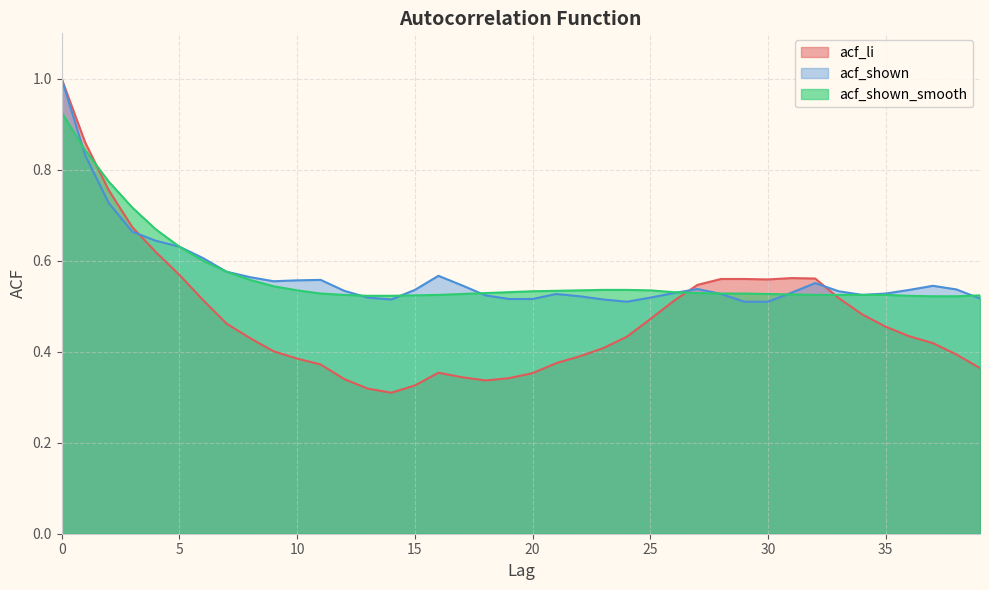

Reading left to right, list all the values displayed in this chart.

acf_li: 0=1.0	1=0.9	2=0.8	3=0.7	4=0.6	5=0.6	6=0.5	7=0.5	8=0.4	9=0.4	10=0.4	11=0.4	12=0.3	13=0.3	14=0.3	15=0.3	16=0.4	17=0.3	18=0.3	19=0.3	20=0.4	21=0.4	22=0.4	23=0.4	24=0.4	25=0.5	26=0.5	27=0.5	28=0.6	29=0.6	30=0.6	31=0.6	32=0.6	33=0.5	34=0.5	35=0.5	36=0.4	37=0.4	38=0.4	39=0.4
acf_shown: 0=1.0	1=0.8	2=0.7	3=0.7	4=0.6	5=0.6	6=0.6	7=0.6	8=0.6	9=0.6	10=0.6	11=0.6	12=0.5	13=0.5	14=0.5	15=0.5	16=0.6	17=0.5	18=0.5	19=0.5	20=0.5	21=0.5	22=0.5	23=0.5	24=0.5	25=0.5	26=0.5	27=0.5	28=0.5	29=0.5	30=0.5	31=0.5	32=0.6	33=0.5	34=0.5	35=0.5	36=0.5	37=0.5	38=0.5	39=0.5
acf_shown_smooth: 0=0.9	1=0.8	2=0.8	3=0.7	4=0.7	5=0.6	6=0.6	7=0.6	8=0.6	9=0.5	10=0.5	11=0.5	12=0.5	13=0.5	14=0.5	15=0.5	16=0.5	17=0.5	18=0.5	19=0.5	20=0.5	21=0.5	22=0.5	23=0.5	24=0.5	25=0.5	26=0.5	27=0.5	28=0.5	29=0.5	30=0.5	31=0.5	32=0.5	33=0.5	34=0.5	35=0.5	36=0.5	37=0.5	38=0.5	39=0.5